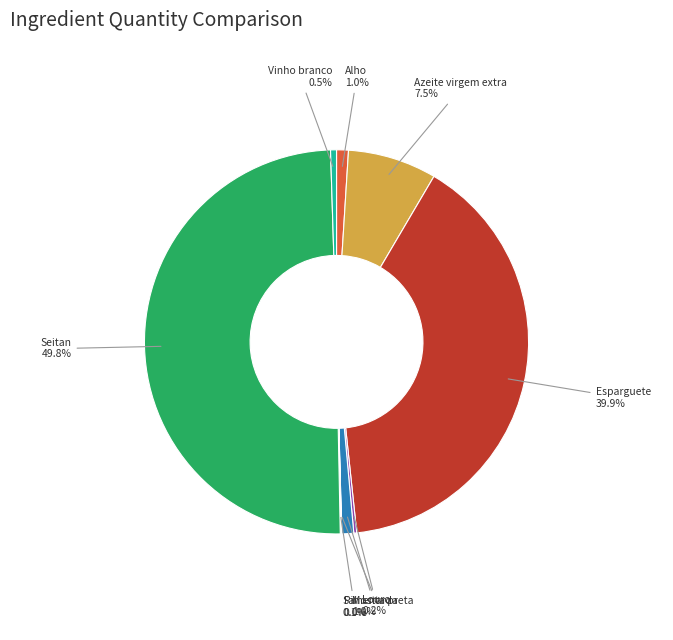

Which category has the biggest portion of the pie?

Seitan